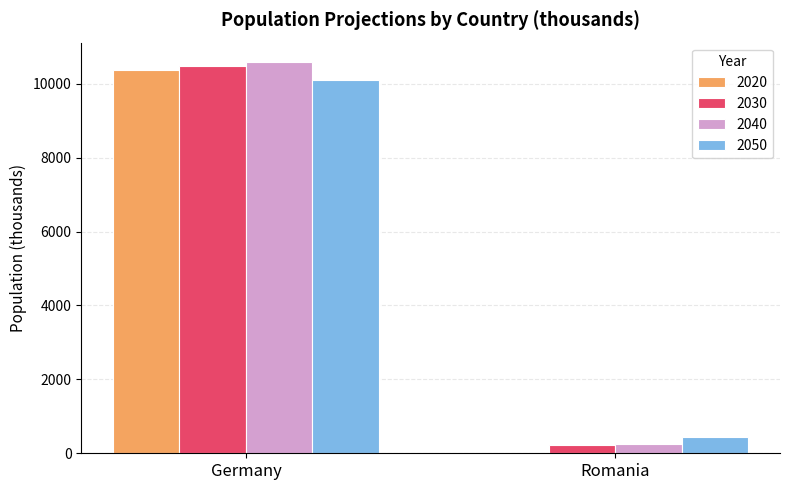

What is the sum of the 2040 values at Germany and Romania?

10847